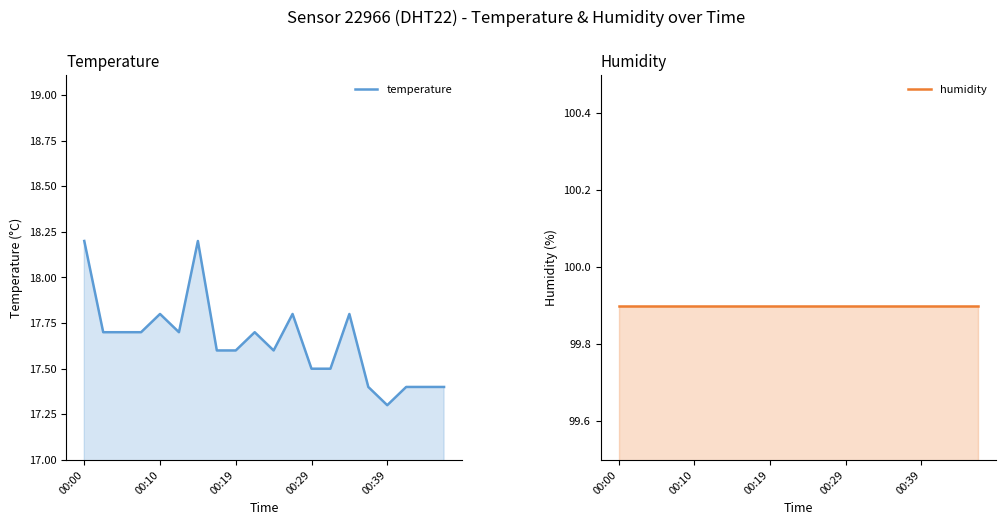

The value of humidity at 00:19 is 24.0. True or false?

False